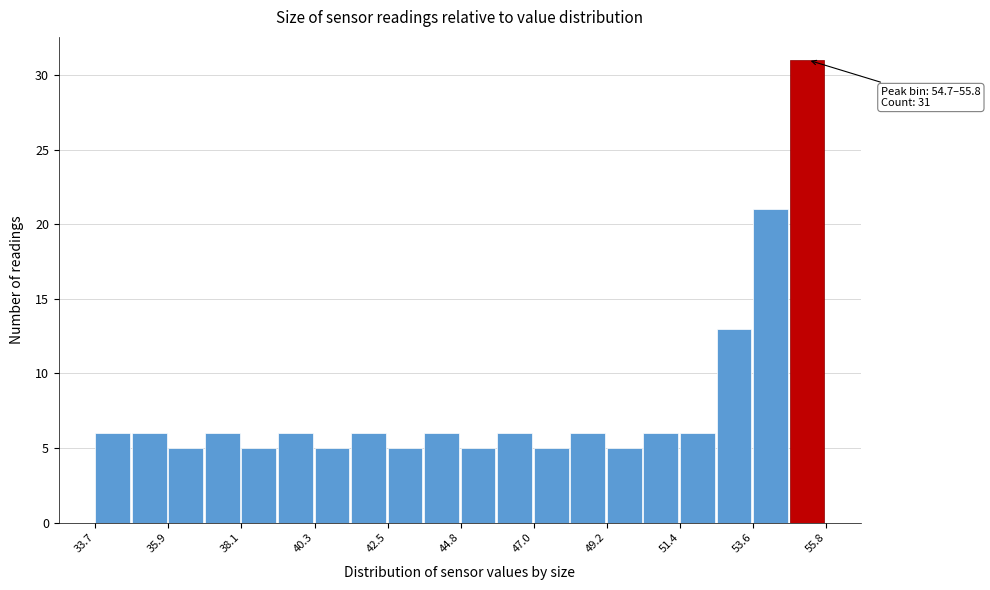

Around what value on the x-axis is the tallest bar? Give the approximate position of its centre, as read against the axis.

55.0